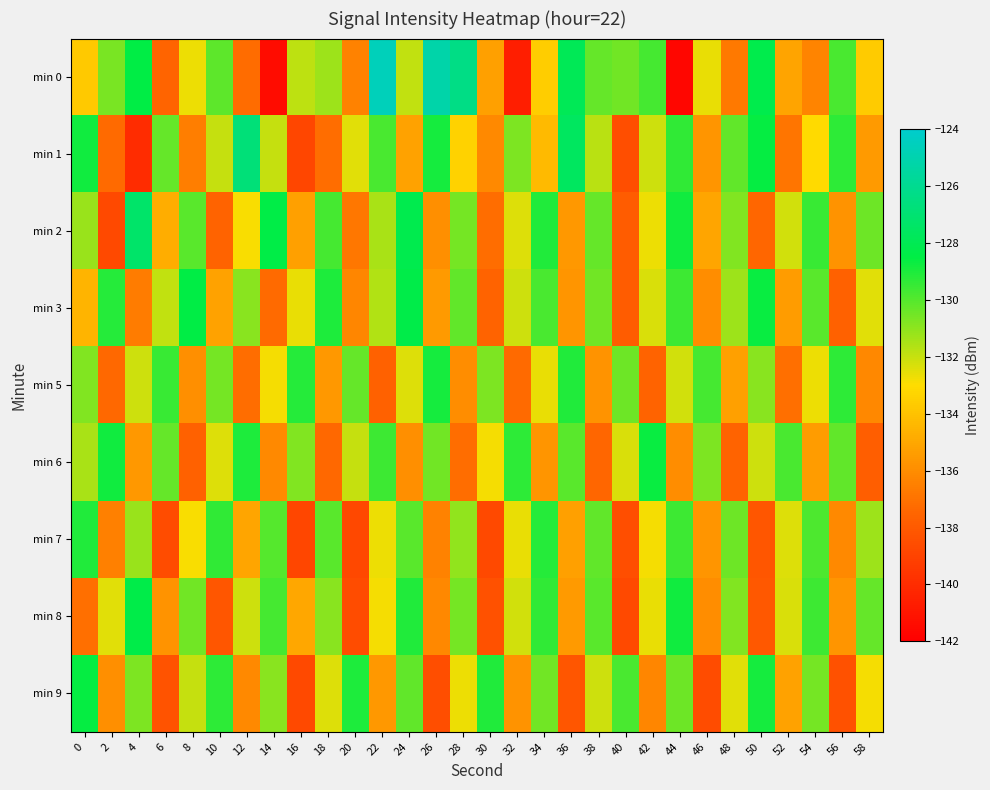

Which label corresponds to the largest value in the chart?

22